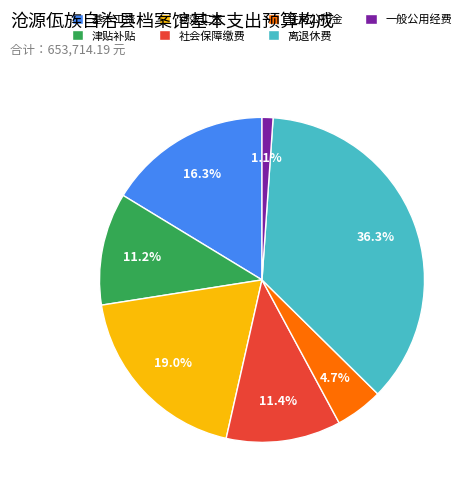

What is the total percentage of 社会保障缴费 and 津贴补贴?

22.6%